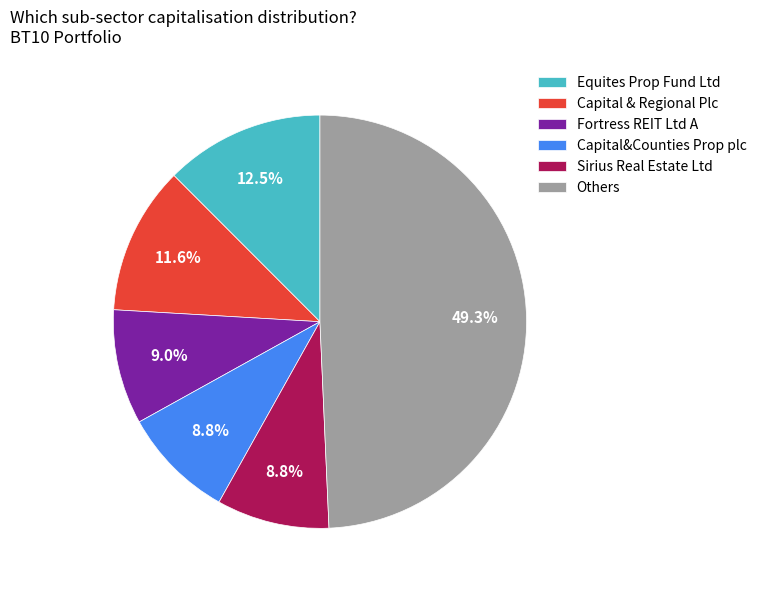

Does Equites Prop Fund Ltd represent more than half of the total?

No